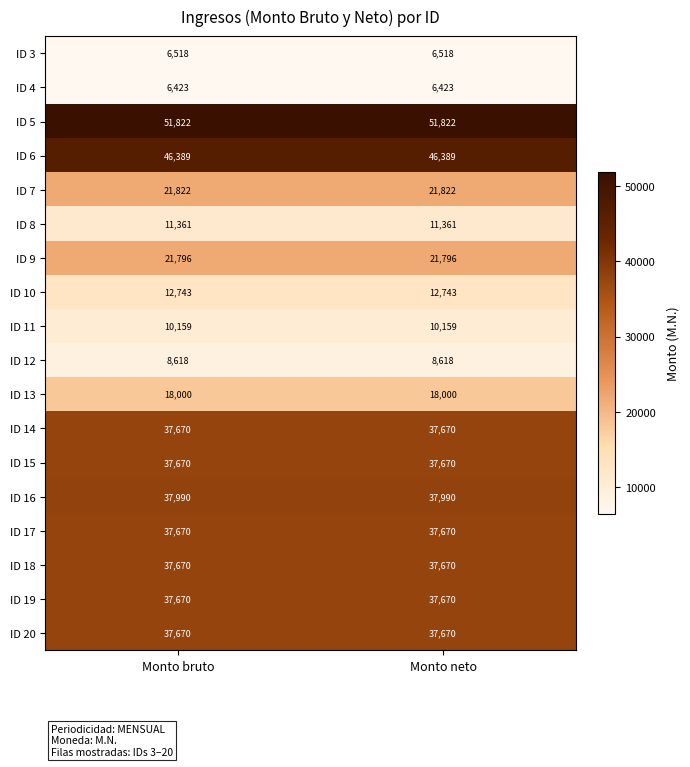

Read the ID 7 value at Monto neto.

21822